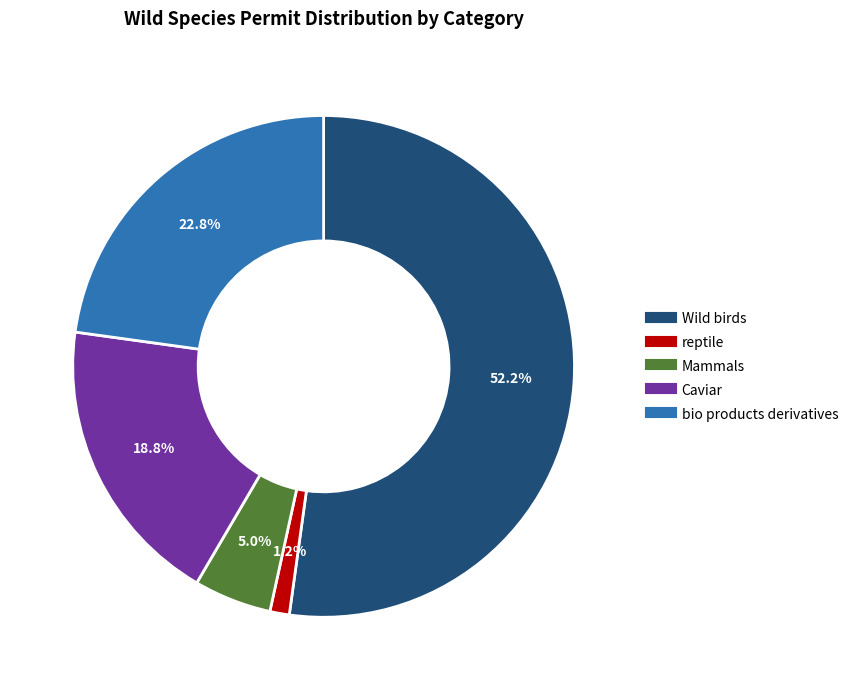

Is there a majority slice in this chart?

Yes